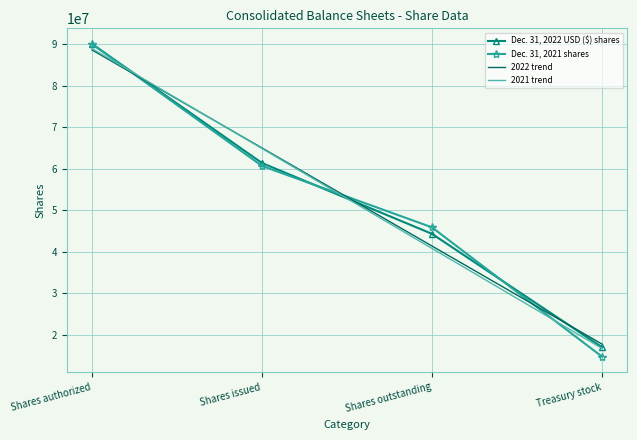

Count the number of categories in the chart.

4